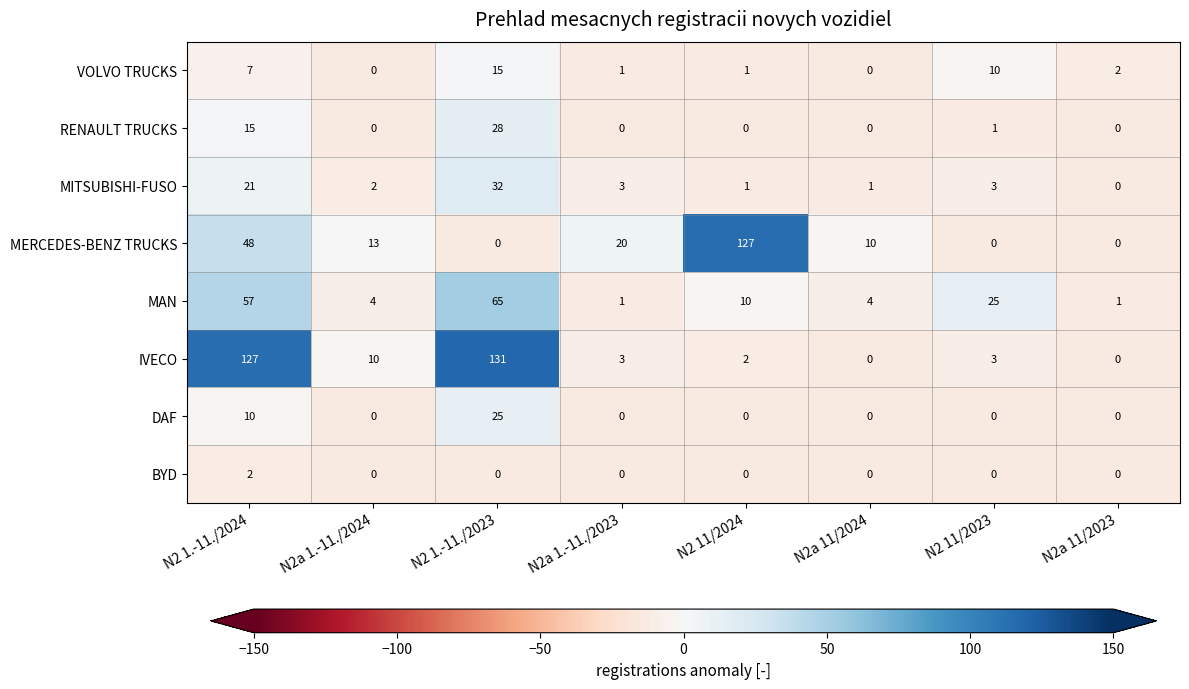

What is the sum of the MAN values at N2 1.-11./2023 and N2a 1.-11./2024?

69